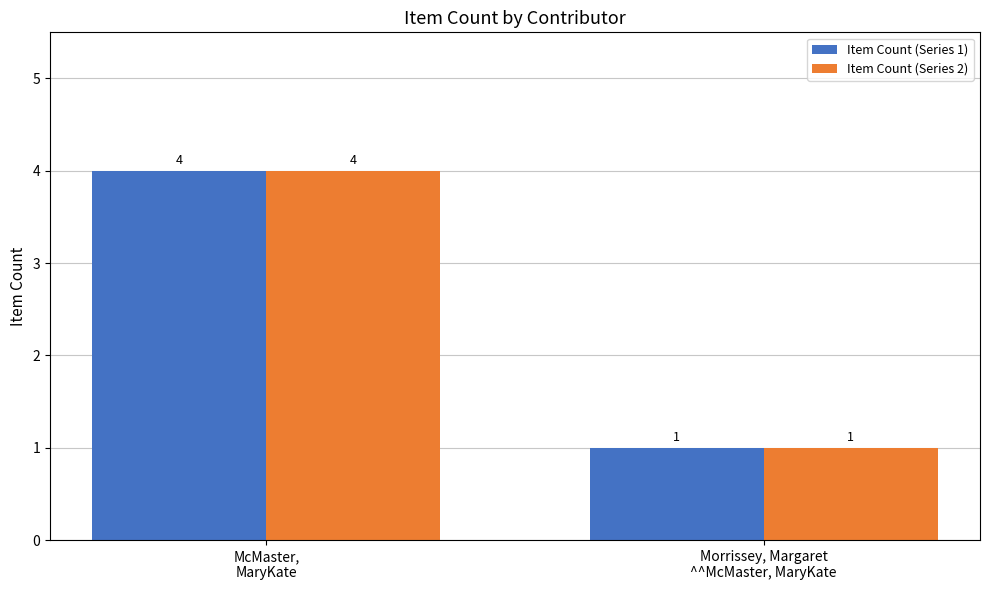

Is the value of Item Count (Series 1) at McMaster,
MaryKate greater than the value of Item Count (Series 2) at Morrissey, Margaret
^^McMaster, MaryKate?

Yes